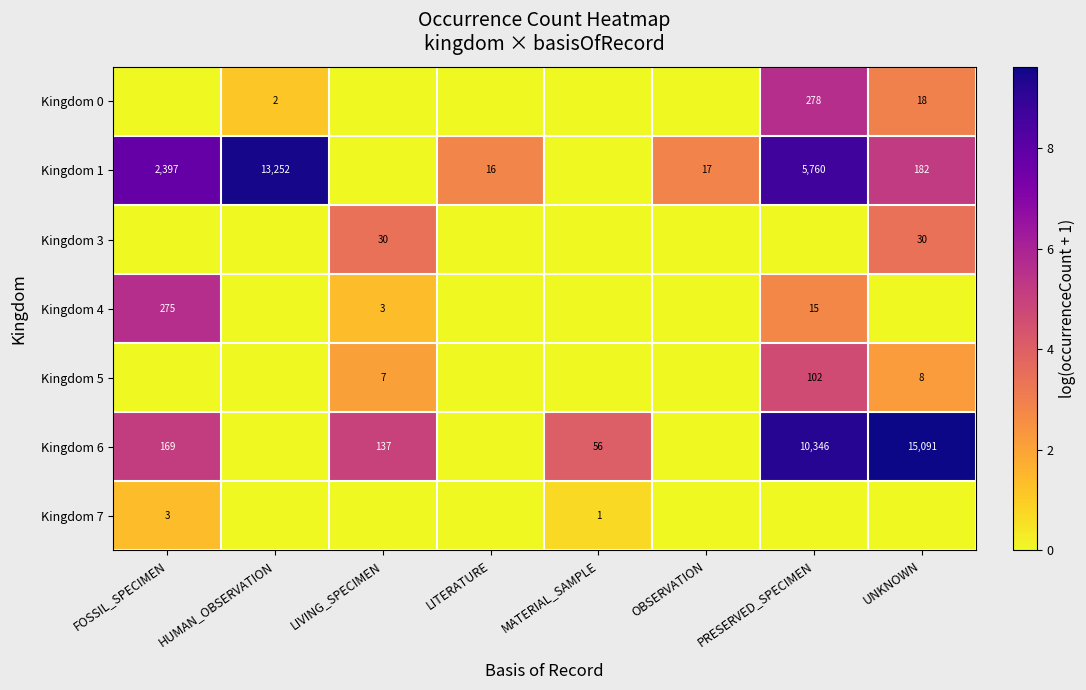

The Kingdom 5 series shows 8 at UNKNOWN. True or false?

True